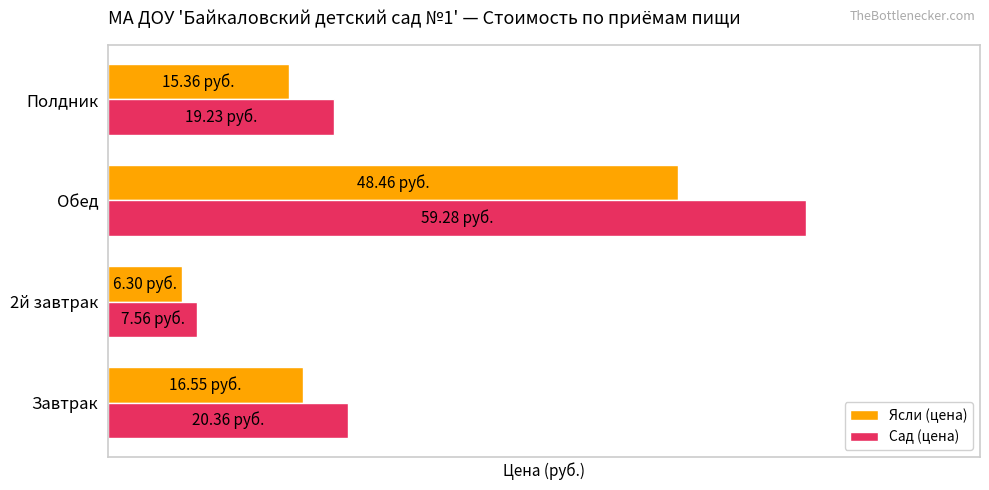

What is the value of the Ясли (цена) bar at the 3rd from the left?

48.5